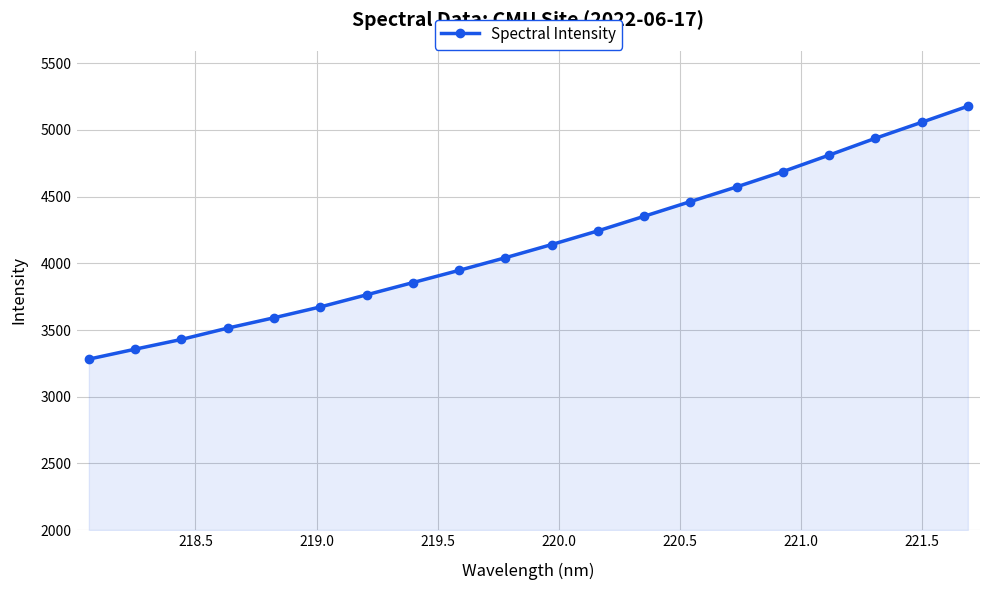

What is the value of the 5th point from the left?

3591.8